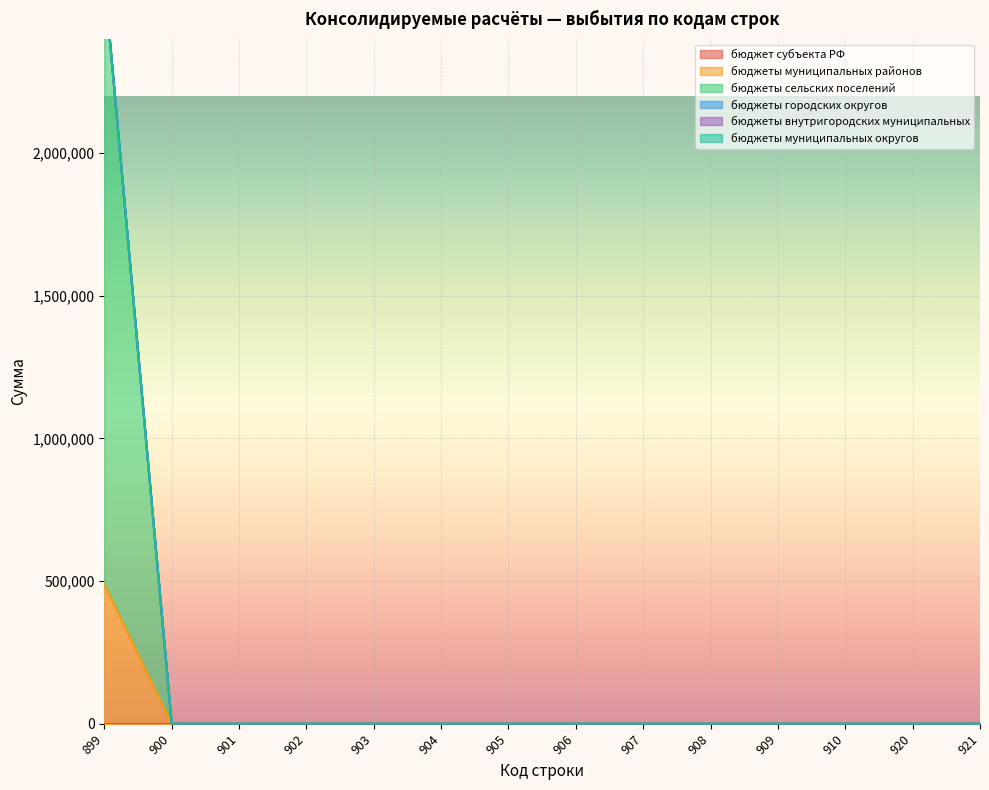

Which series has the largest total across all categories?

бюджеты сельских поселений